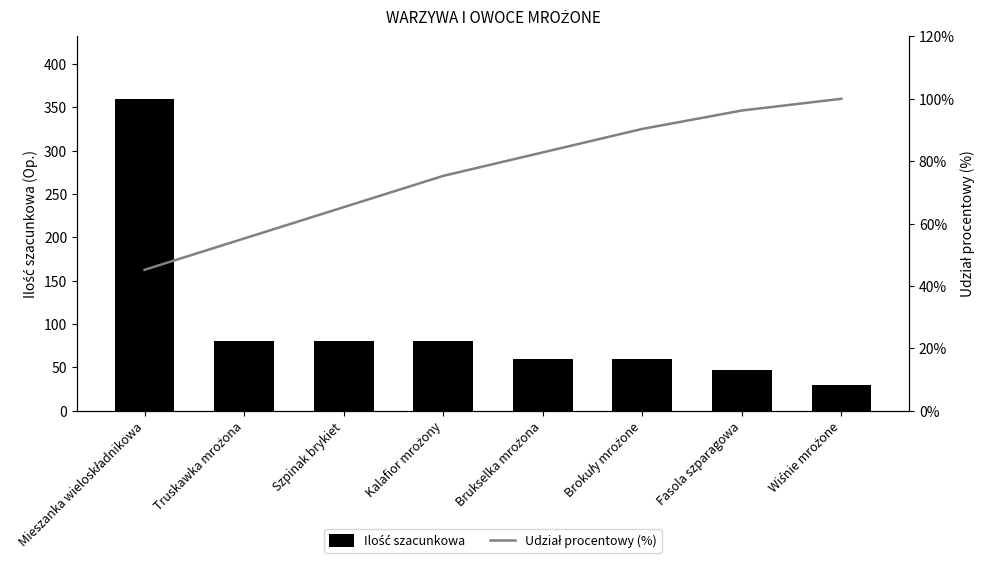

Between Kalafior mrożony and Brukselka mrożona, which series saw the biggest shift?

Ilość szacunkowa